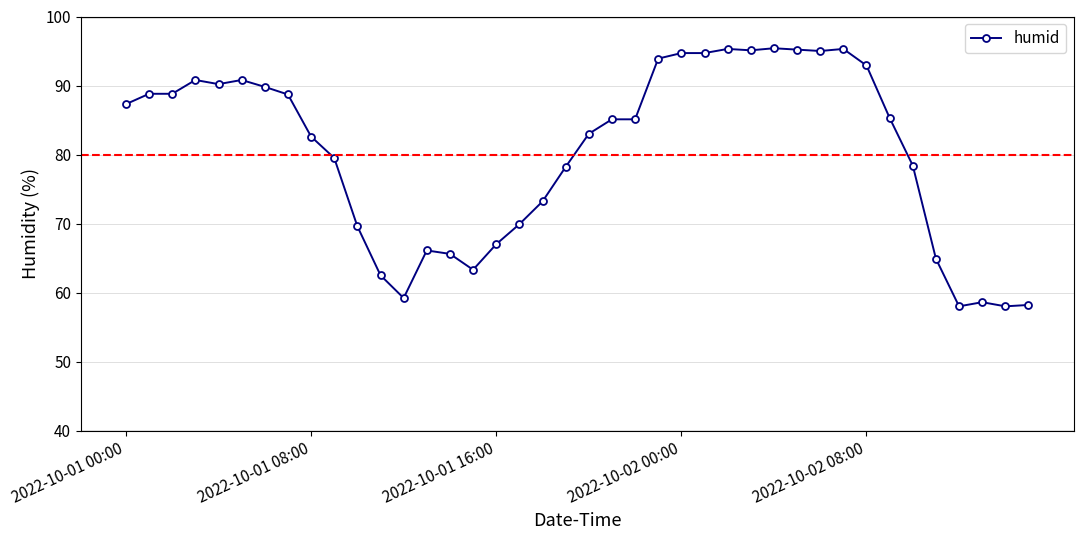

What is the sum of all values?

3214.0